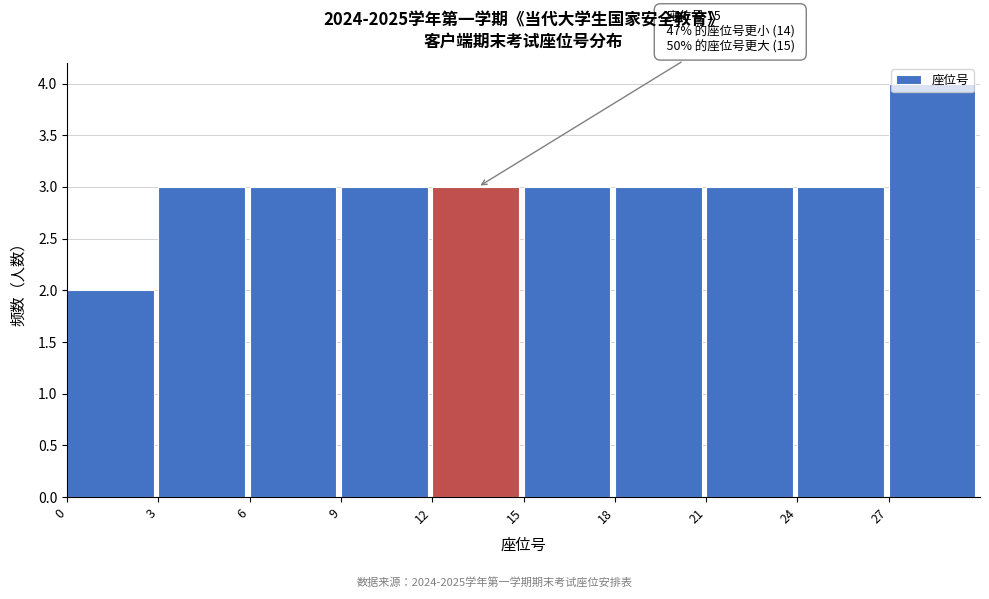

Which range on the x-axis has the tallest bar?

27 to 30